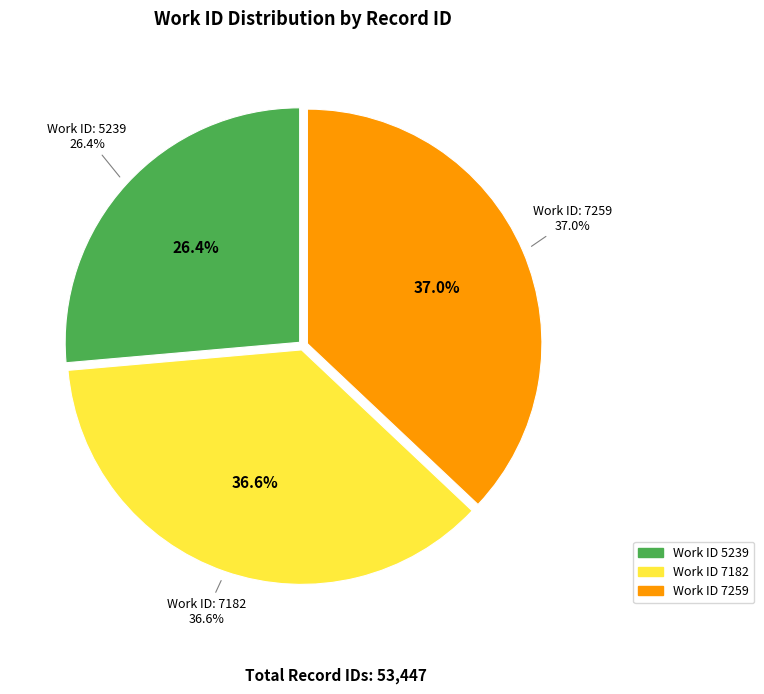

Does 5239 represent more than half of the total?

No